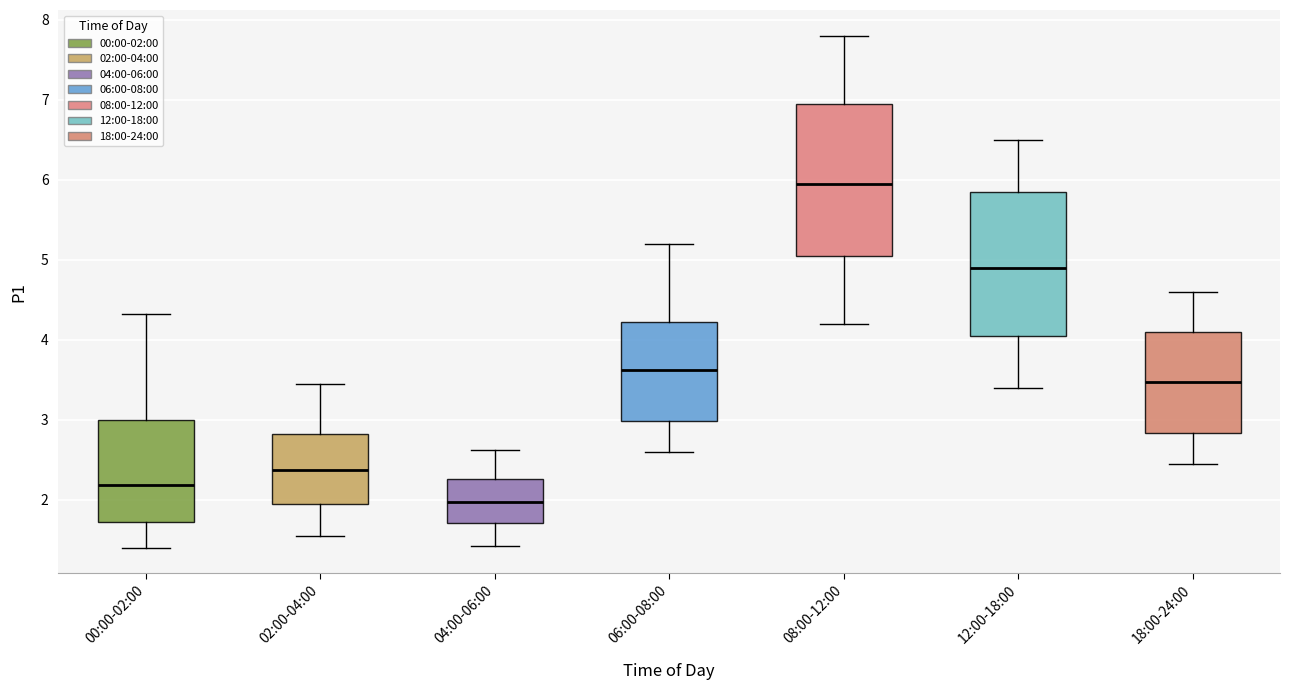

Which box is the tallest, from its lower edge to its upper edge?

08:00-12:00